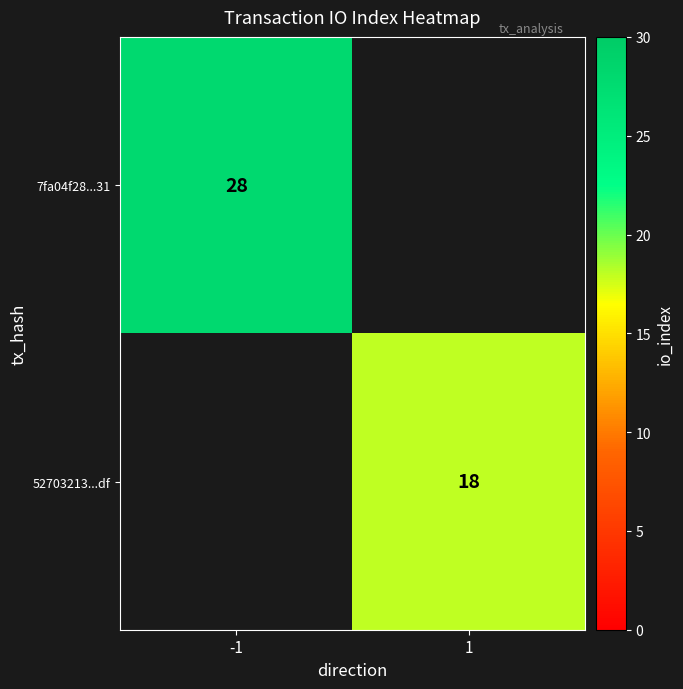

The 52703213...df series shows 18 at 1. True or false?

True